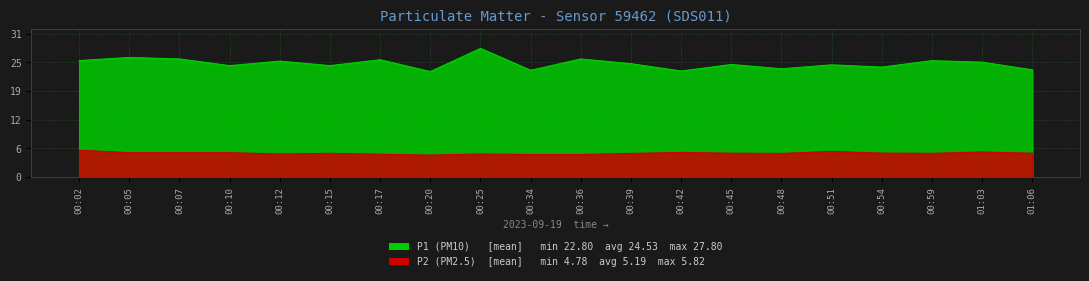

Reading left to right, what are all the values shown in this chart?

P1: 00:02=25.2	00:05=25.9	00:07=25.5	00:10=24.1	00:12=25.1	00:15=24.1	00:17=25.4	00:20=22.8	00:25=27.8	00:34=23.1	00:36=25.5	00:39=24.5	00:42=22.9	00:45=24.3	00:48=23.4	00:51=24.2	00:54=23.8	00:59=25.1	01:03=24.8	01:06=23.2
P2: 00:02=5.8	00:05=5.3	00:07=5.3	00:10=5.3	00:12=5.0	00:15=5.2	00:17=5.0	00:20=4.8	00:25=5.0	00:34=4.9	00:36=4.9	00:39=5.1	00:42=5.3	00:45=5.2	00:48=5.1	00:51=5.6	00:54=5.2	00:59=5.2	01:03=5.5	01:06=5.2